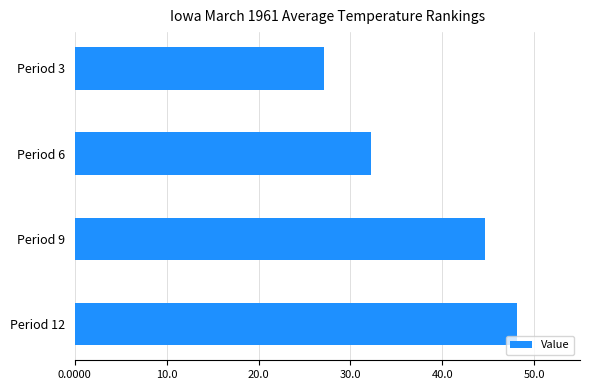

List the labels in order of value, largest first.

Period 12, Period 9, Period 6, Period 3